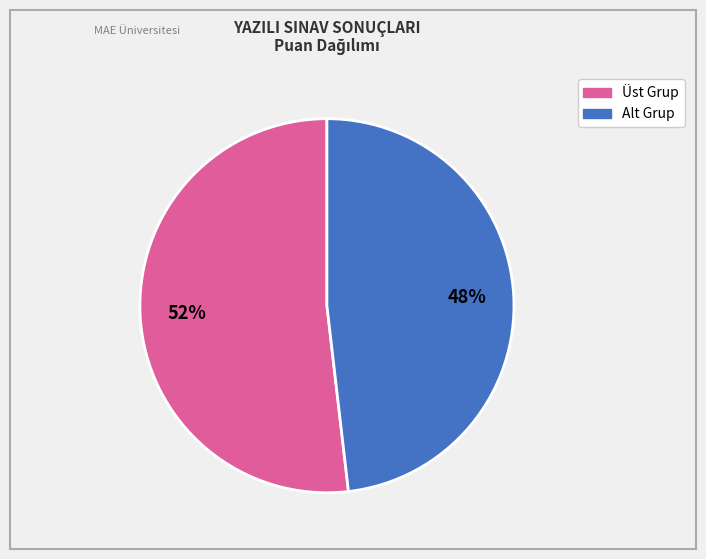

To the nearest percent, what is the difference between the largest and smallest slice percentages?

4%